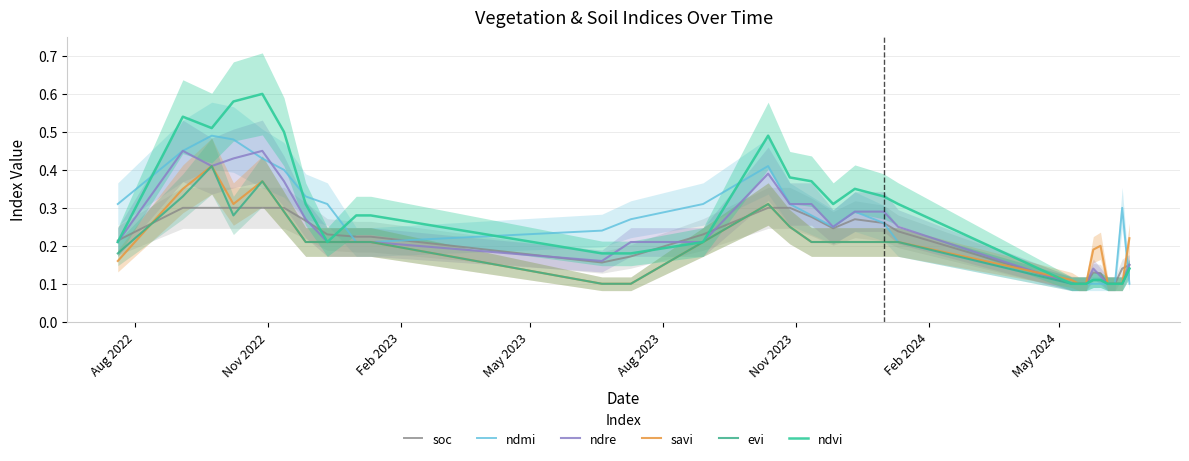

What are all the series names shown in the legend?

soc, ndmi, ndre, savi, evi, ndvi